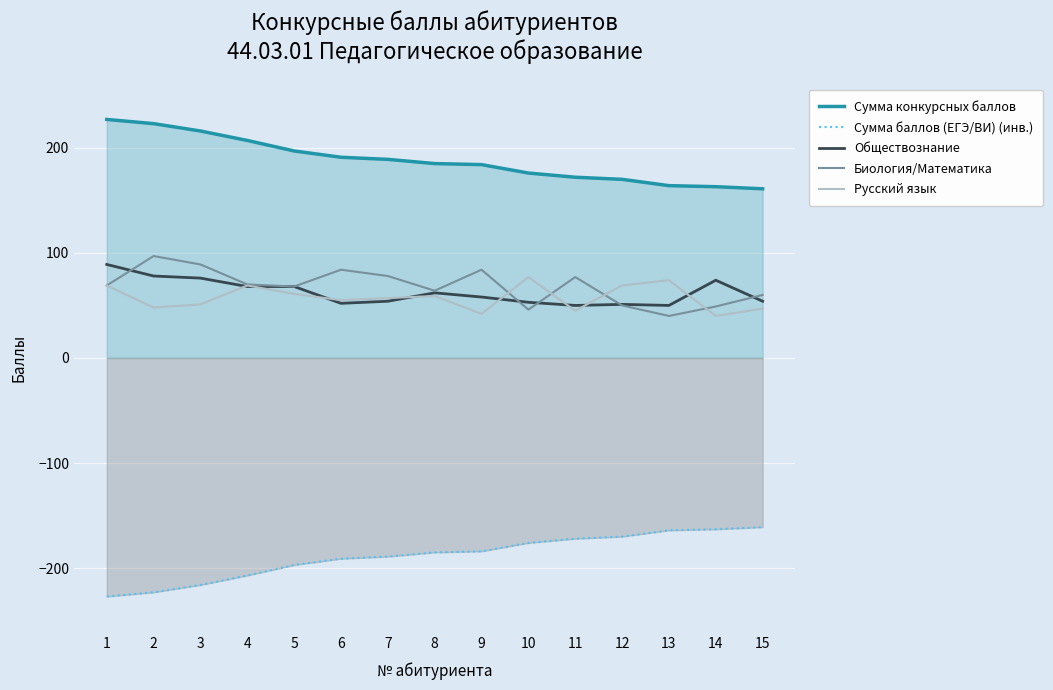

What are all the series names shown in the legend?

Сумма конкурсных баллов, Сумма баллов (ЕГЭ/ВИ) (инв.), Обществознание, Биология/Математика, Русский язык